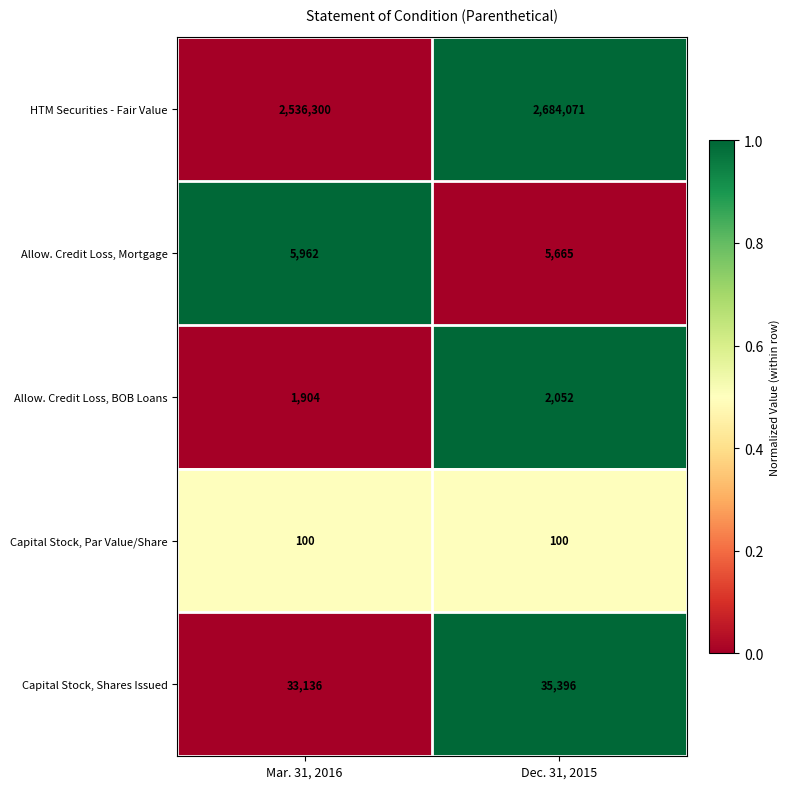

Reading right to left, what are all the values shown in this chart?

HTM Securities - Fair Value: Dec. 31, 2015=2684071	Mar. 31, 2016=2536300
Allow. Credit Loss, Mortgage: Dec. 31, 2015=5665	Mar. 31, 2016=5962
Allow. Credit Loss, BOB Loans: Dec. 31, 2015=2052	Mar. 31, 2016=1904
Capital Stock, Par Value/Share: Dec. 31, 2015=100	Mar. 31, 2016=100
Capital Stock, Shares Issued: Dec. 31, 2015=35396	Mar. 31, 2016=33136